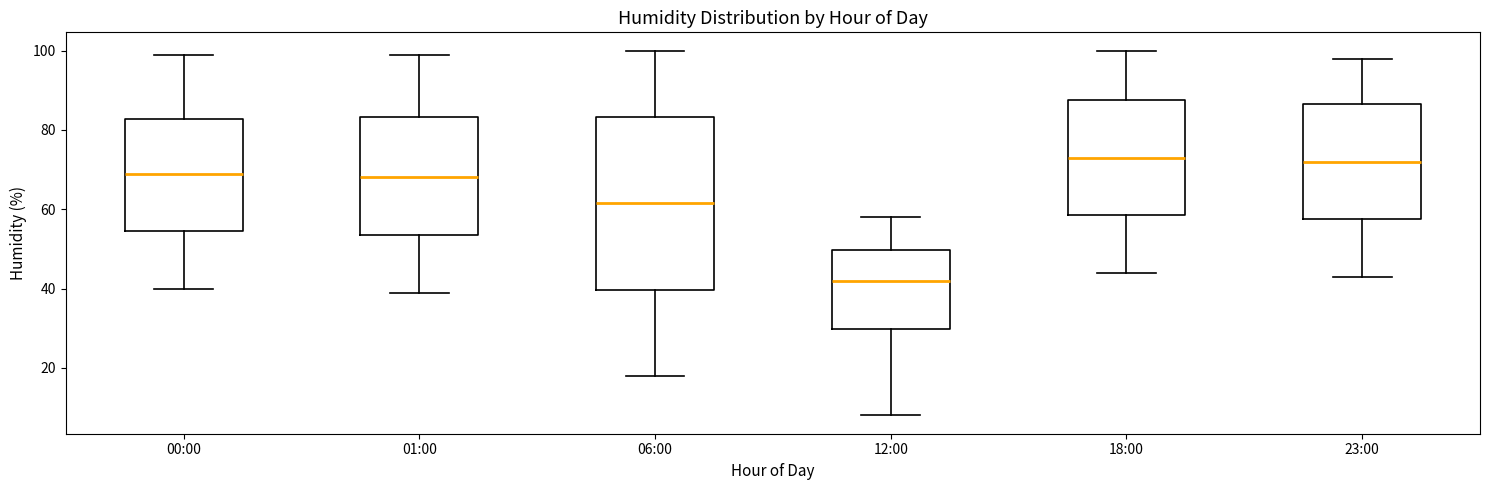

Which box is the tallest, from its lower edge to its upper edge?

06:00